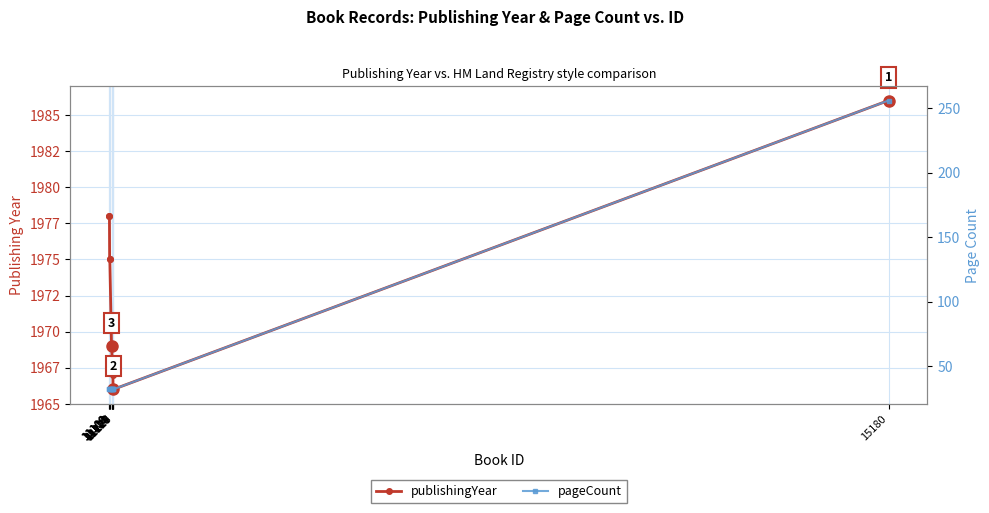

What is the maximum value shown in the chart?

1986